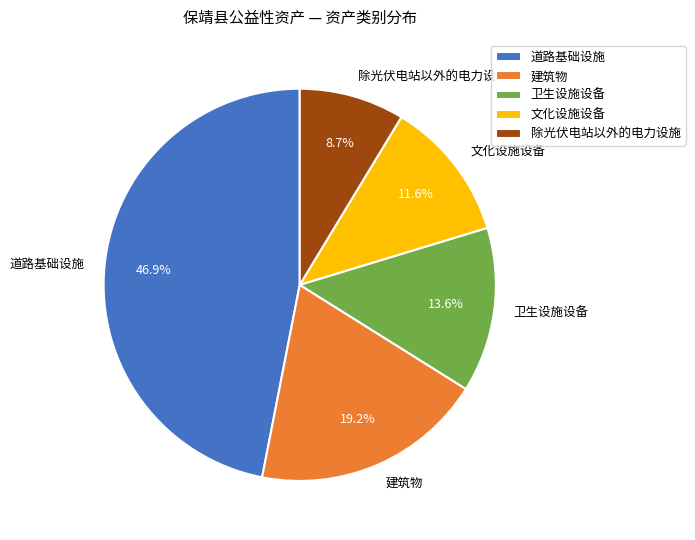

Count the number of slices in the pie.

5